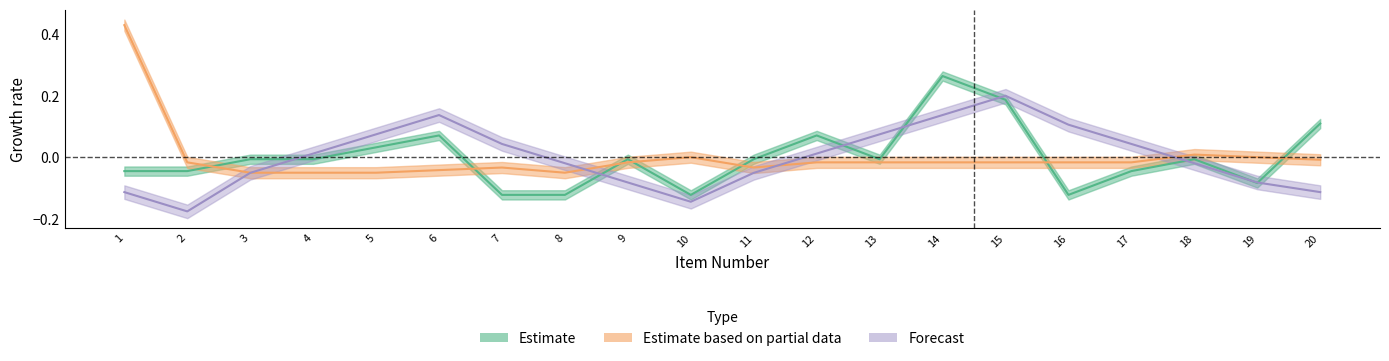

Reading right to left, what are all the values shown in this chart?

Estimate: 0.1	-0.1	-0.0	-0.0	-0.1	0.2	0.3	-0.0	0.1	-0.0	-0.1	-0.0	-0.1	-0.1	0.1	0.0	-0.0	-0.0	-0.0	-0.0
Estimate based on partial data: -0.0	0.0	0.0	-0.0	-0.0	-0.0	-0.0	-0.0	-0.0	-0.0	0.0	-0.0	-0.0	-0.0	-0.0	-0.0	-0.0	-0.0	-0.0	0.4
Forecast: -0.1	-0.1	-0.0	0.0	0.1	0.2	0.1	0.1	0.0	-0.1	-0.1	-0.1	-0.0	0.0	0.1	0.1	0.0	-0.1	-0.2	-0.1